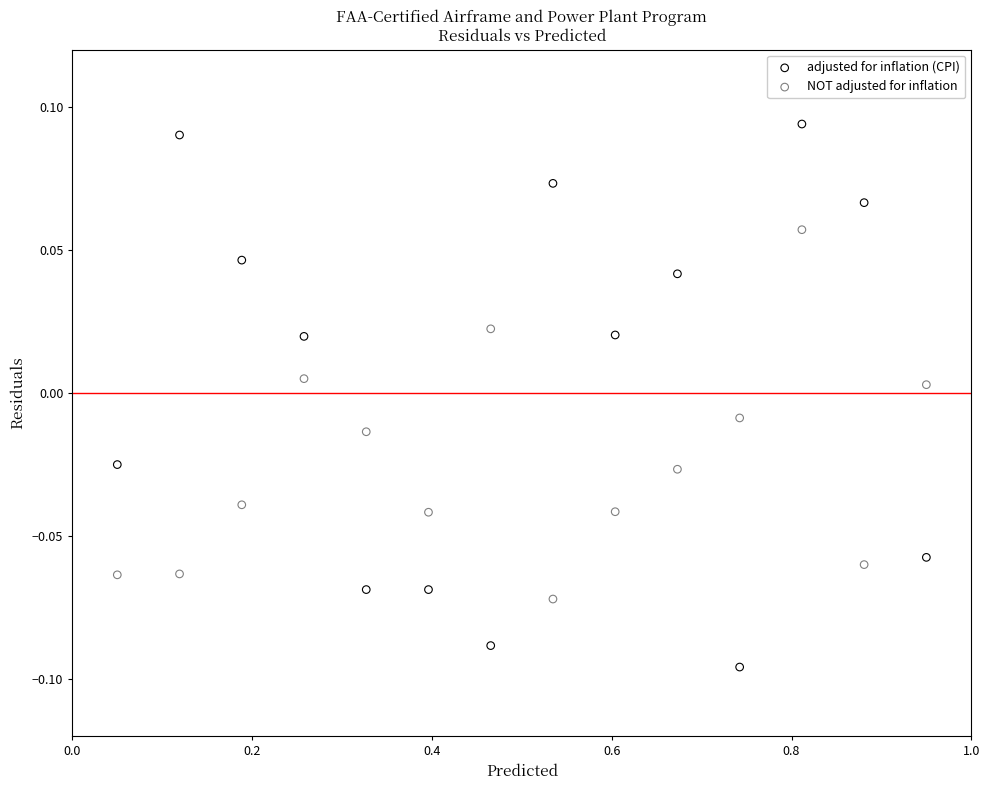

Across all data points, what is the range of X values (max minus min)?

0.9